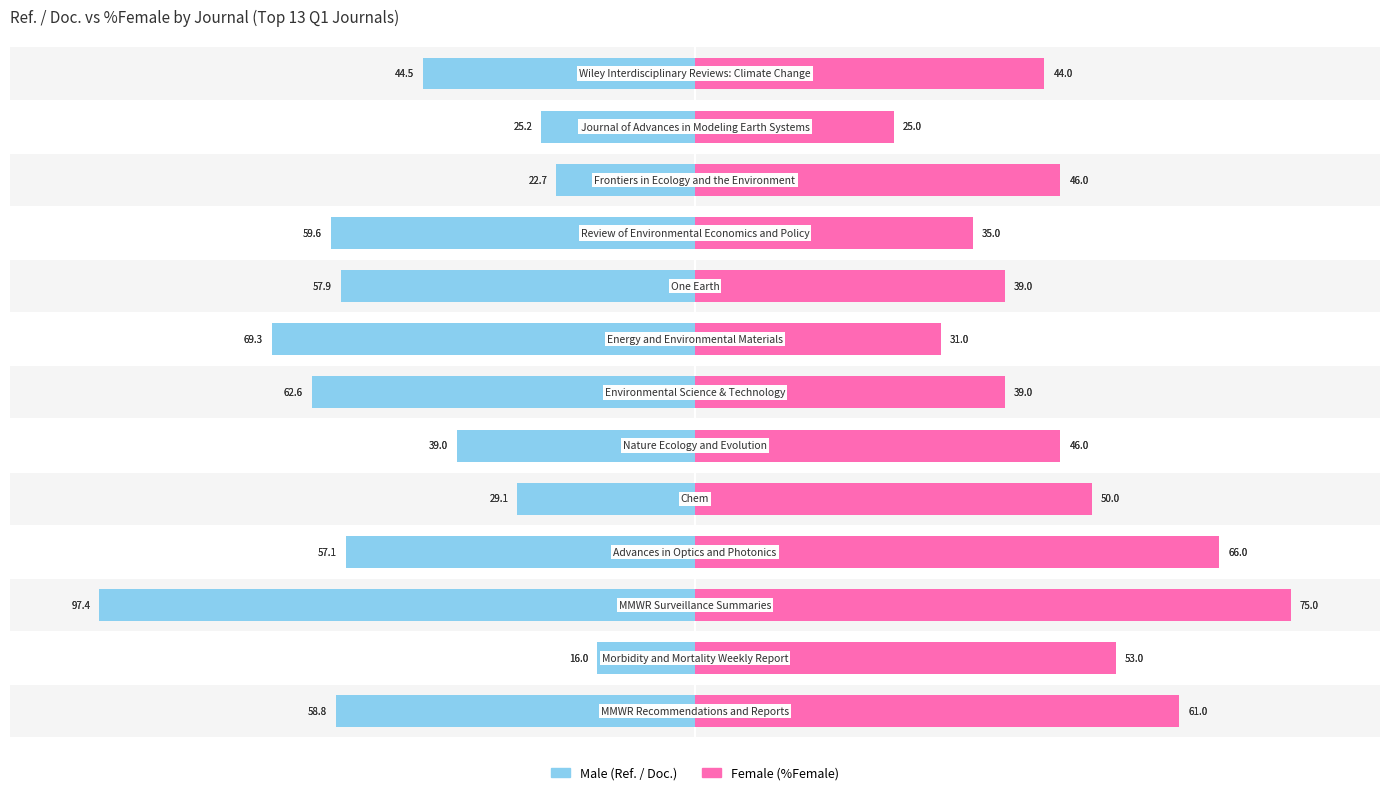

Are the bars horizontal?

Yes